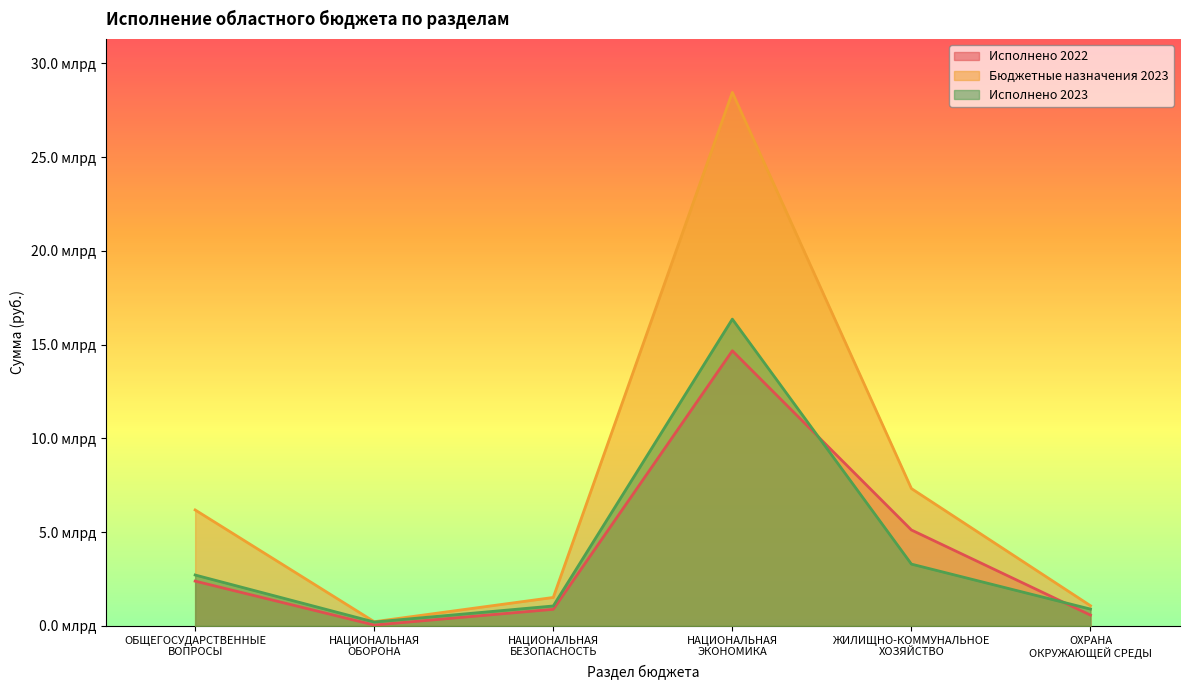

Which series has the largest total across all categories?

Бюджетные назначения 2023